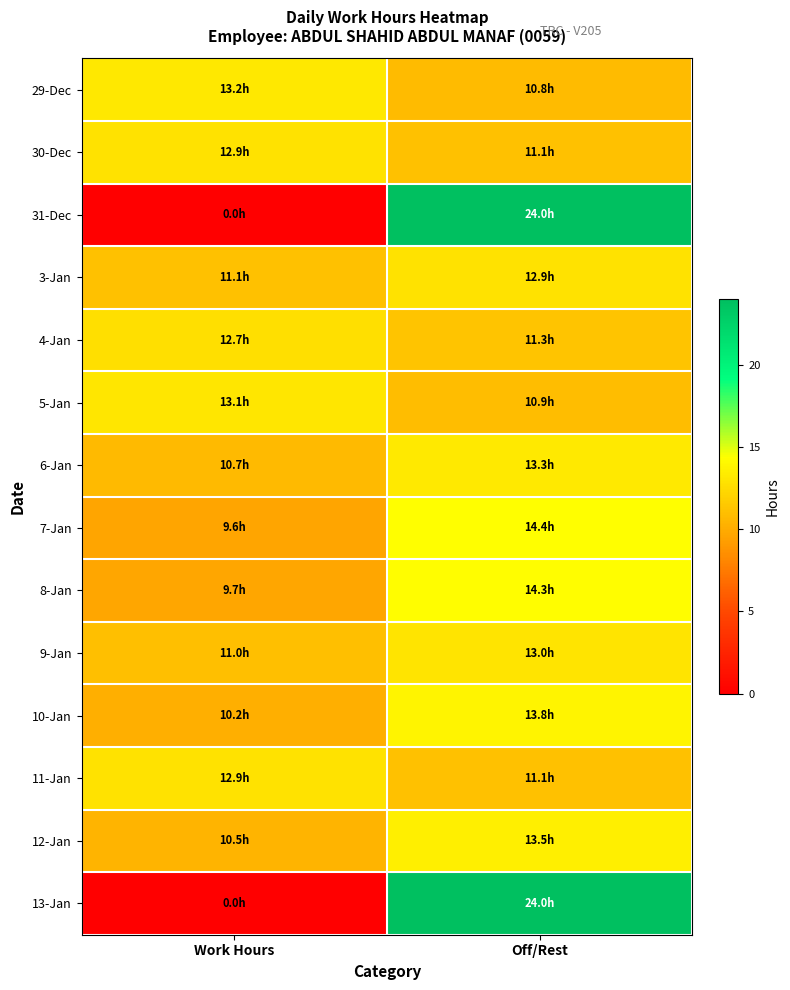

Which has a higher value, Off/Rest or Work Hours?

Work Hours